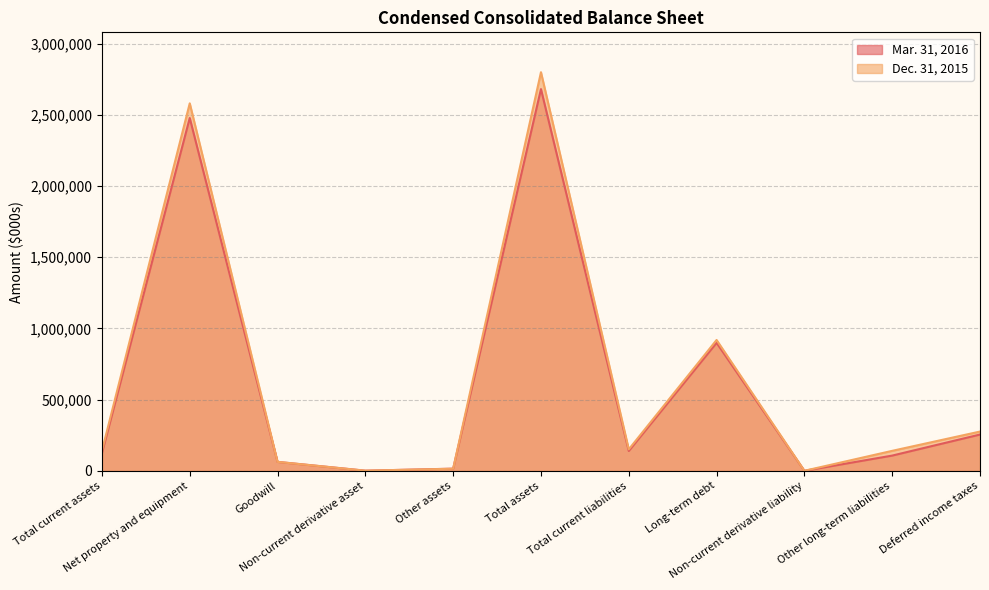

At which category does Mar. 31, 2016 reach its first local peak?

Net property and equipment